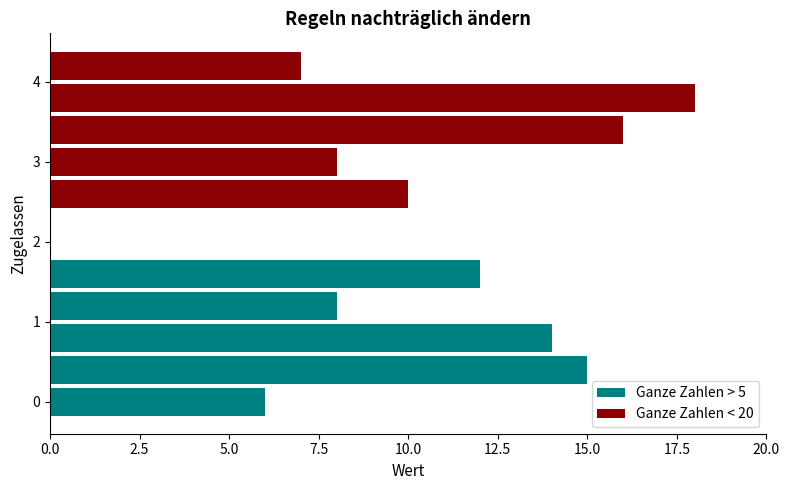

What is the sum of the Ganze Zahlen < 20 values at 2.5 and 10.0?

15